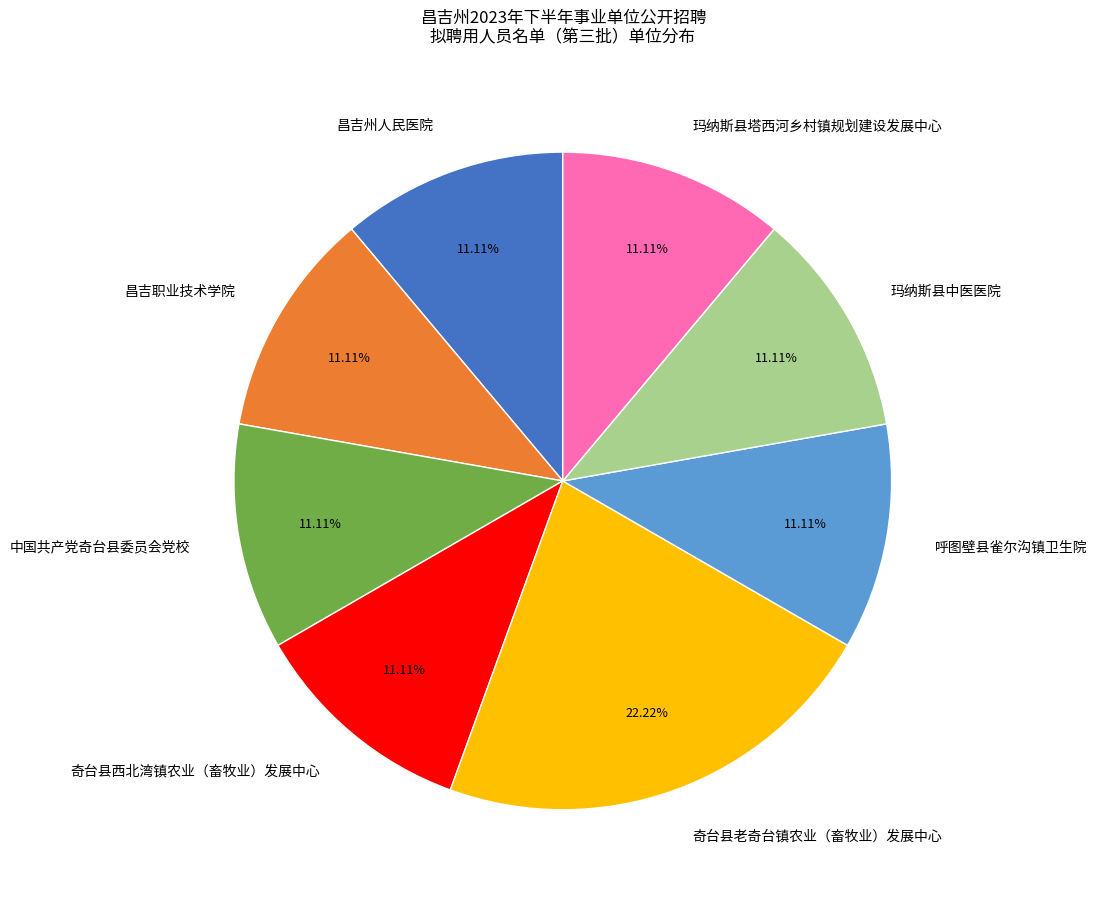

Is there a majority slice in this chart?

No